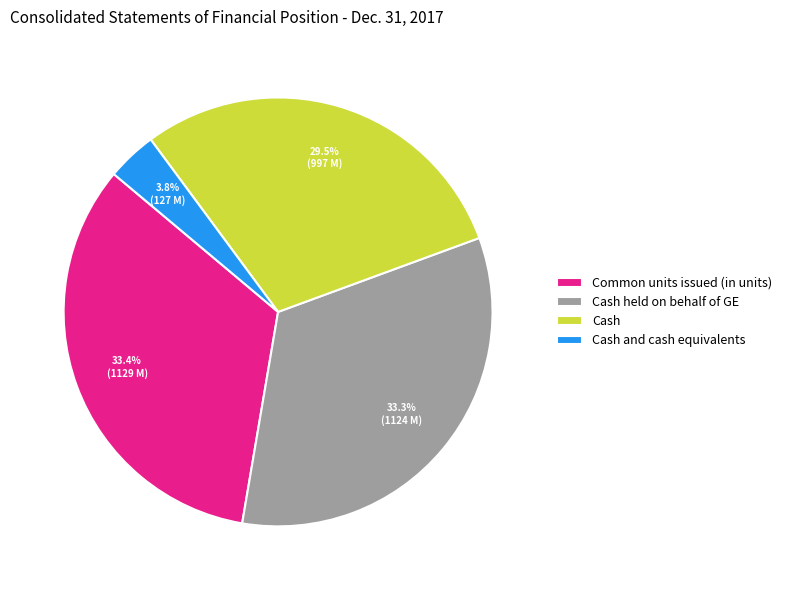

Count the number of slices in the pie.

4